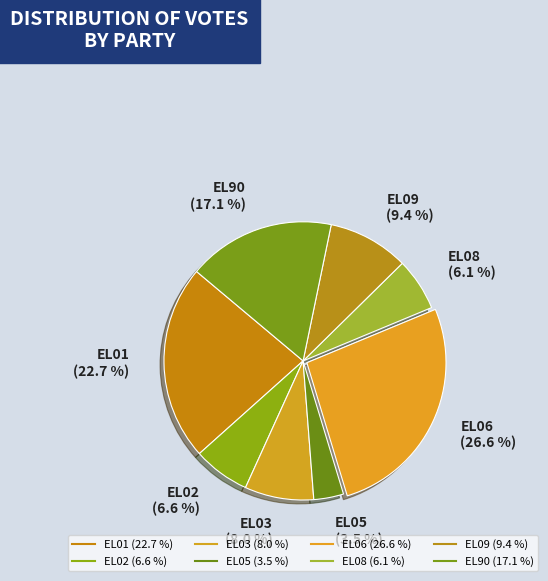

To the nearest percent, what percentage of the pie is EL05?

3%